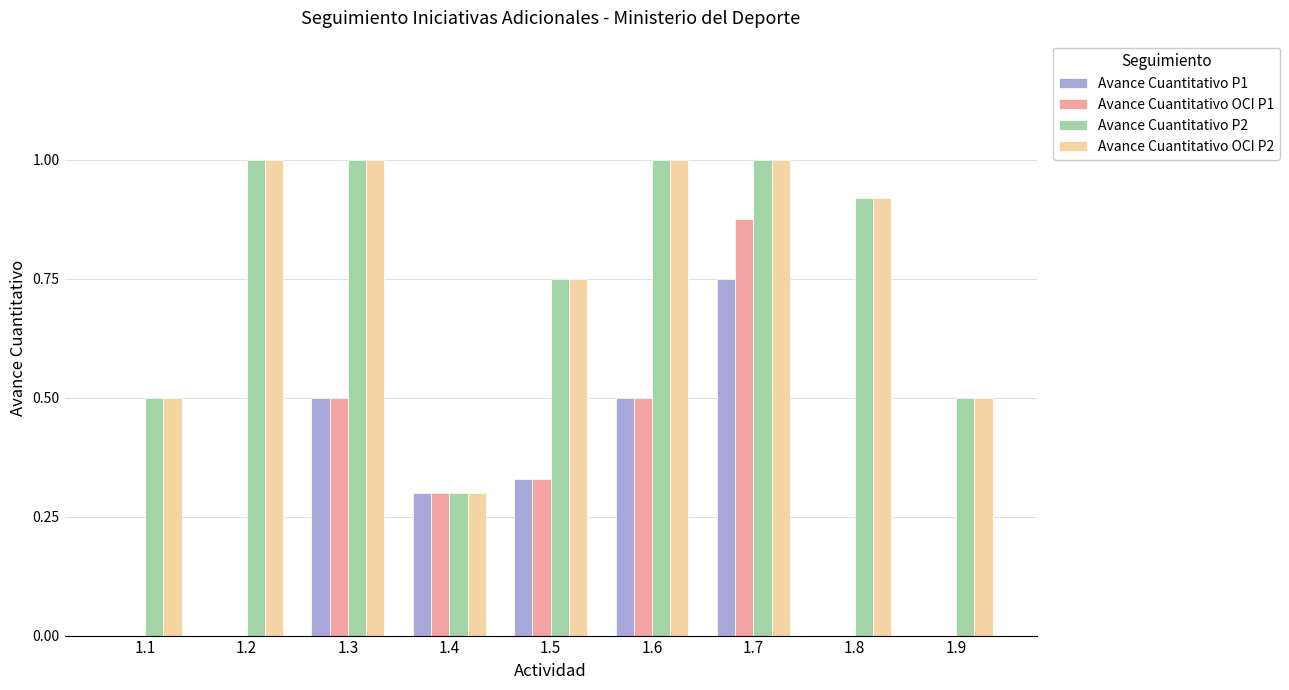

The Avance Cuantitativo P1 series shows 0.0 at 1.1. True or false?

True